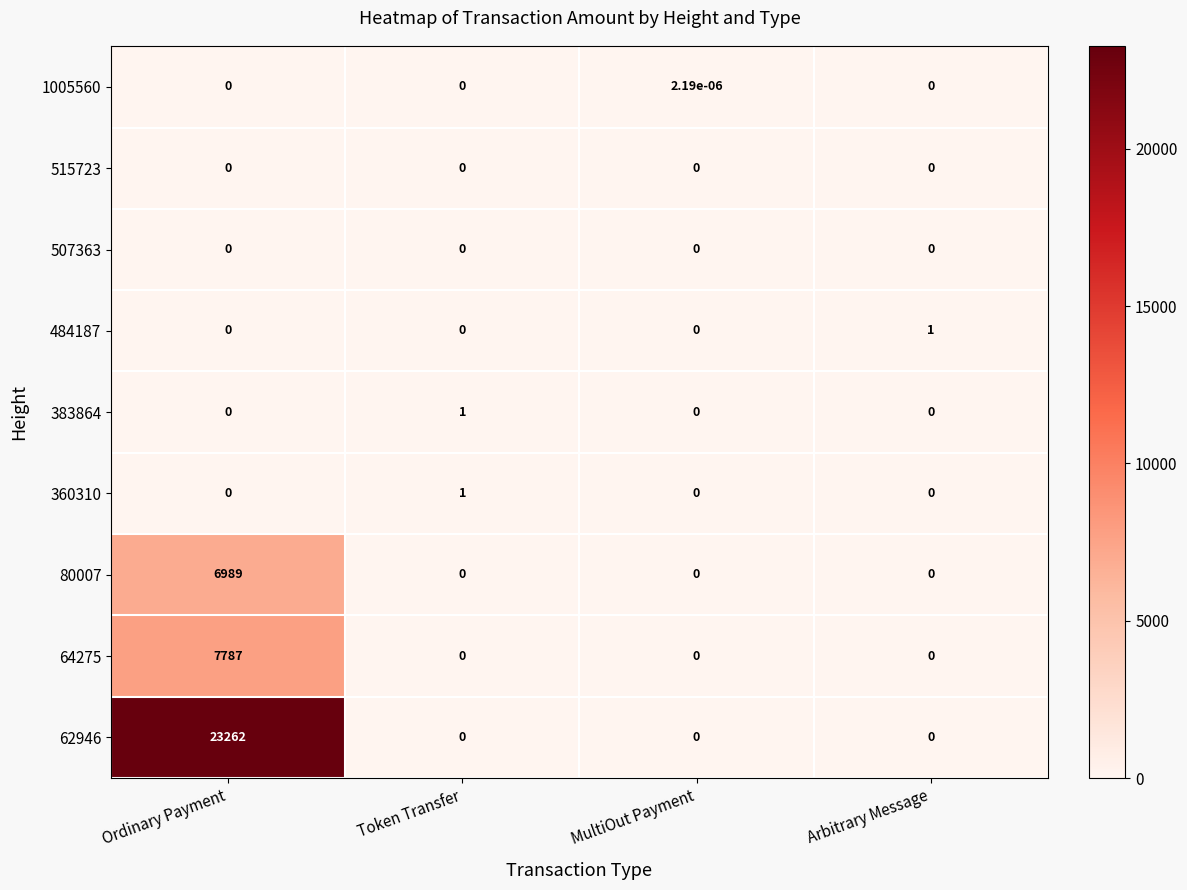

What is the total value across all series at Token Transfer?

2.0